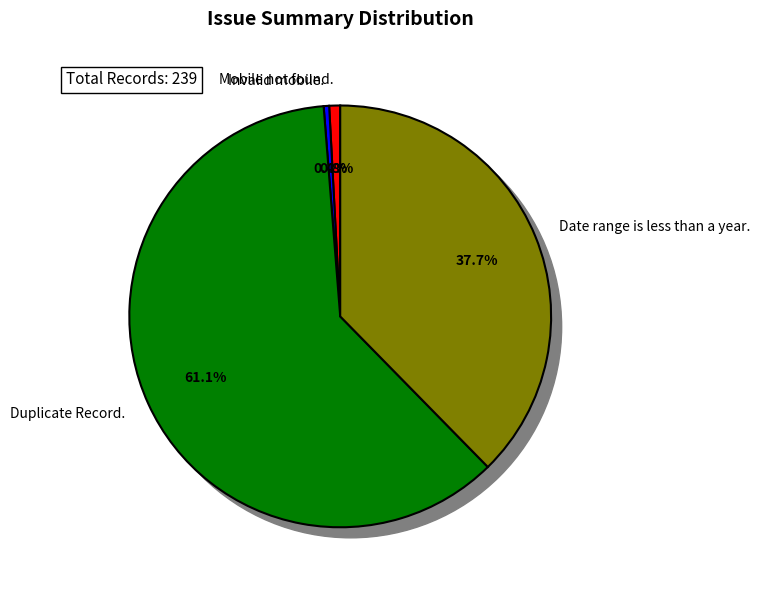

To the nearest percent, what is the difference between the largest and smallest slice percentages?

61%